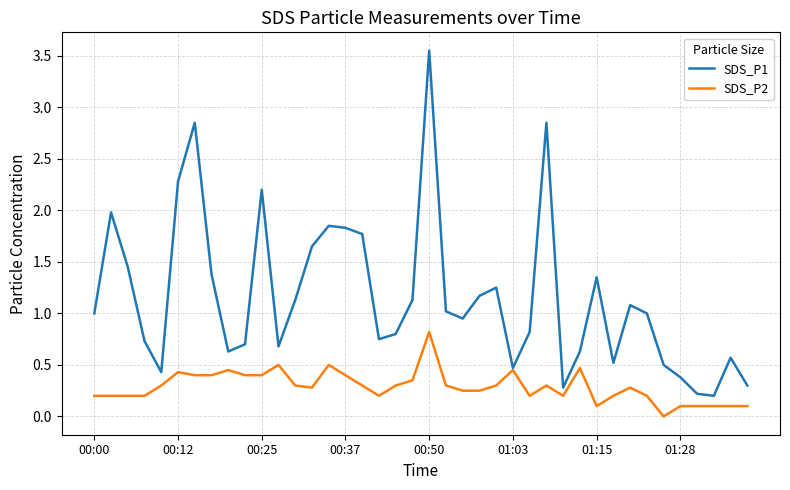

Which series has the largest range (max minus min)?

SDS_P1